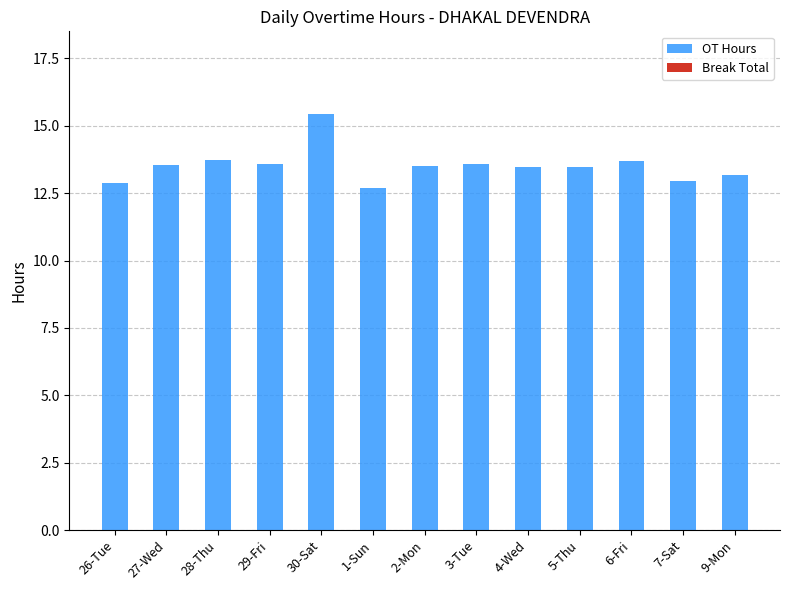

Which has a higher value, 2-Mon or 6-Fri?

6-Fri